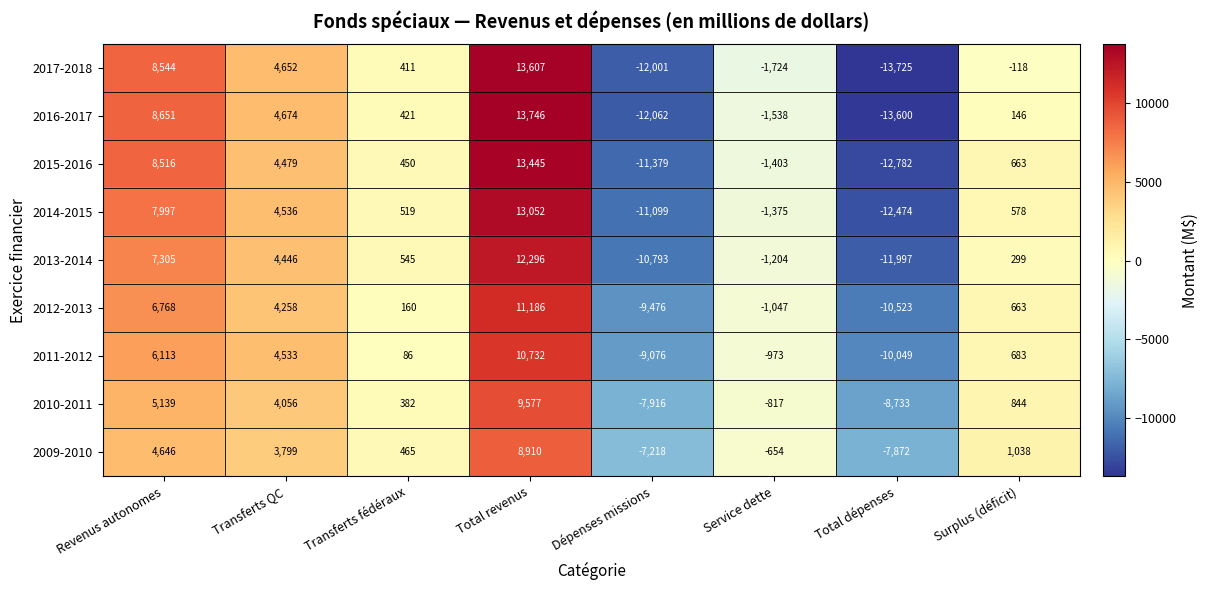

Is it true that 2014-2015 equals 7324 at Total revenus?

False